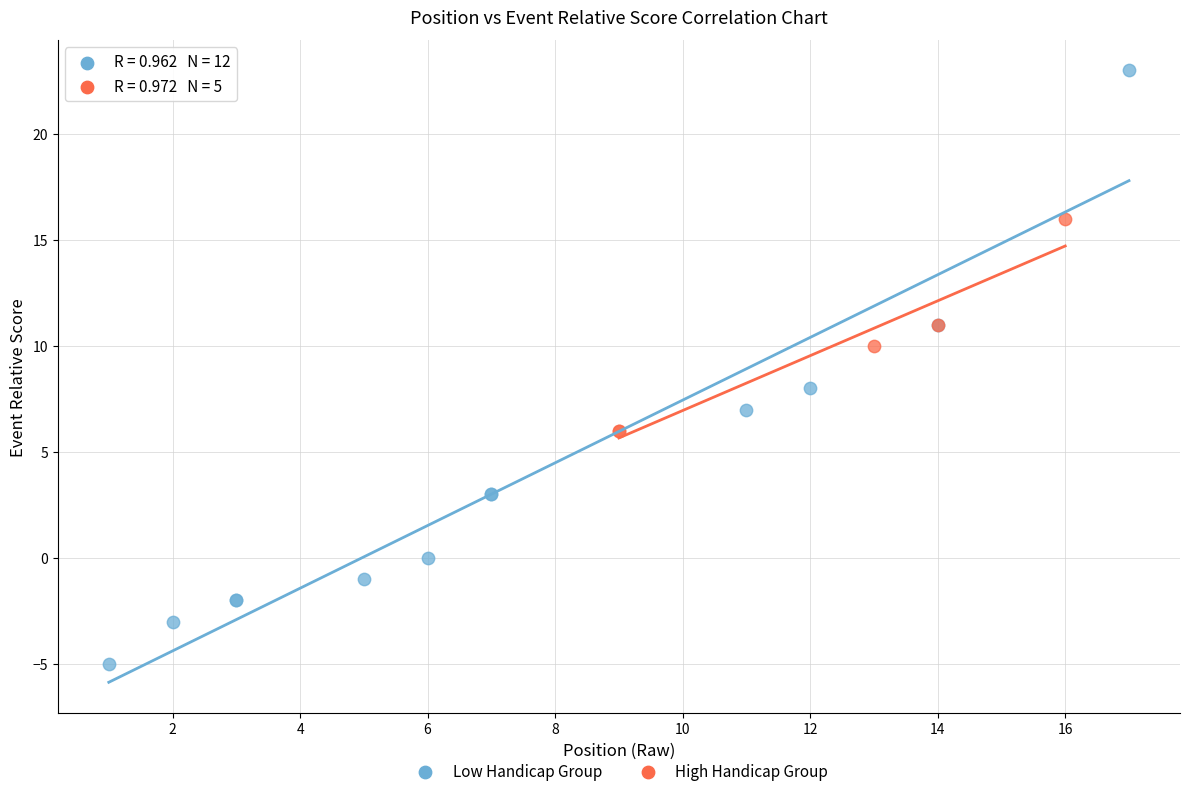

Which series contains the lowest Y value?

Low Handicap Group